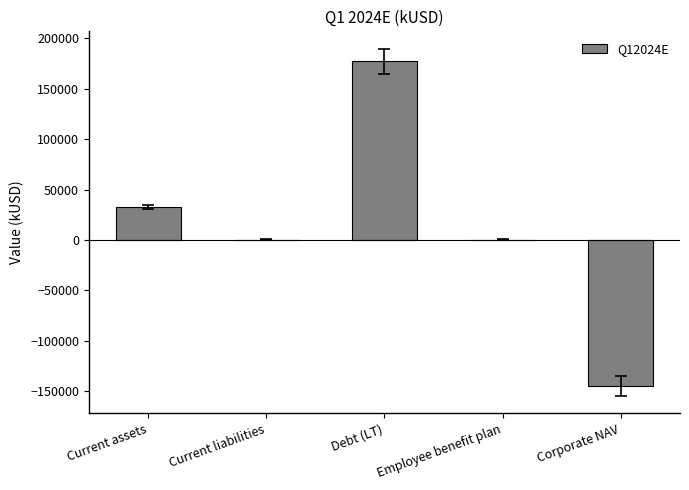

Which label corresponds to the largest value in the chart?

Debt (LT)